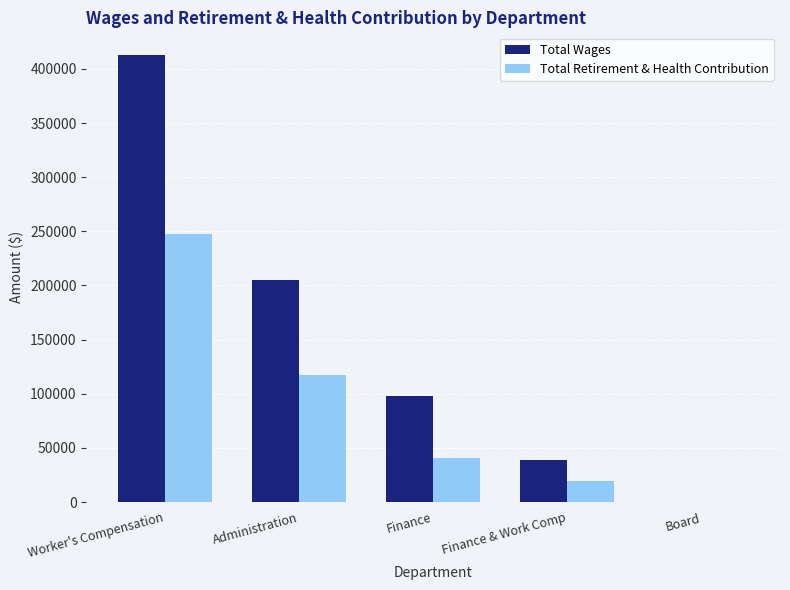

What is the average value of the Total Wages series?

150996